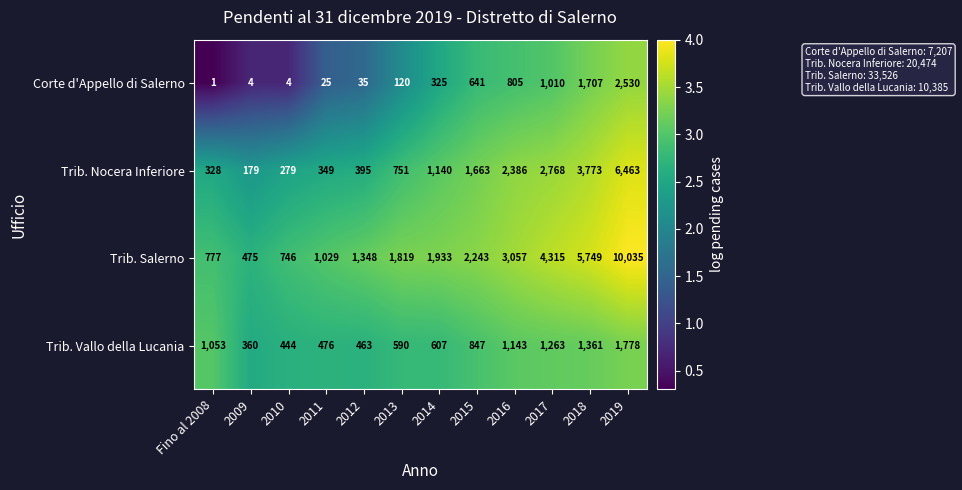

Which series has the largest total across all categories?

Trib. Salerno